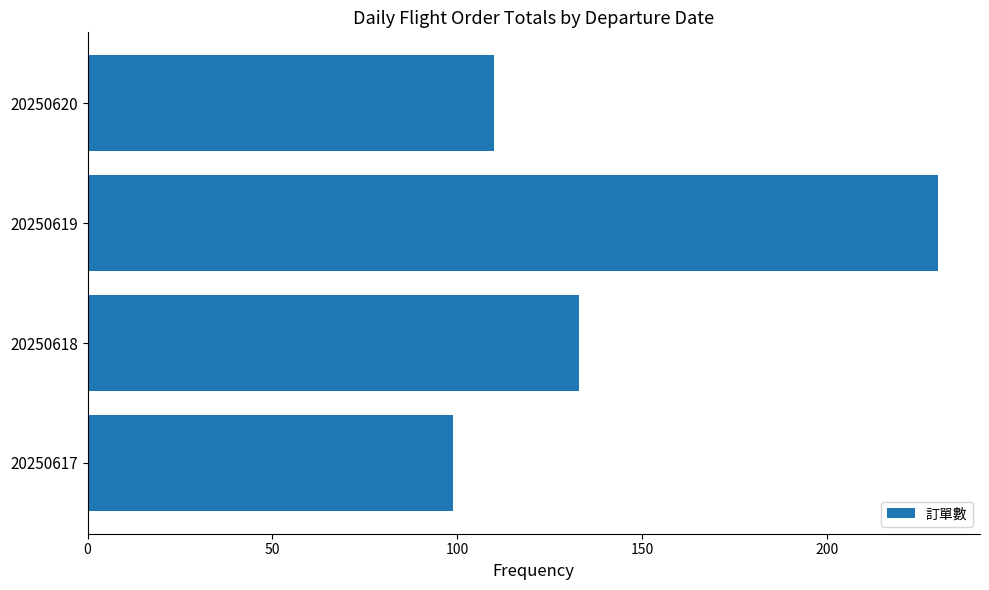

Approximately how many times larger is the value at 20250618 compared to 20250620?

1.2